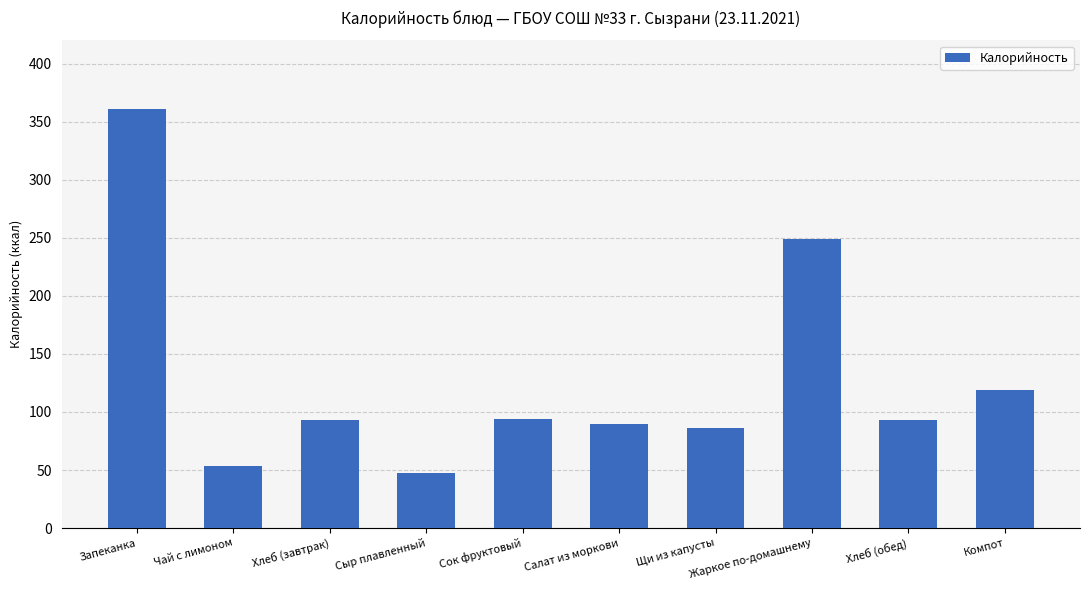

How many data points does each series have?

10